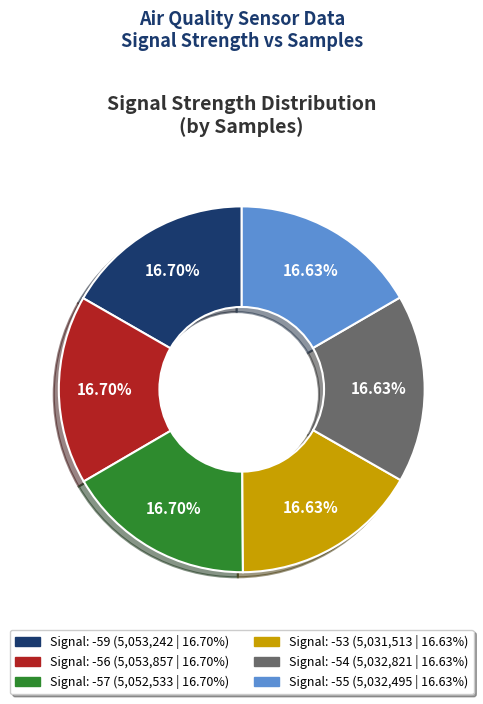

Is there any slice that represents more than half of the pie?

No